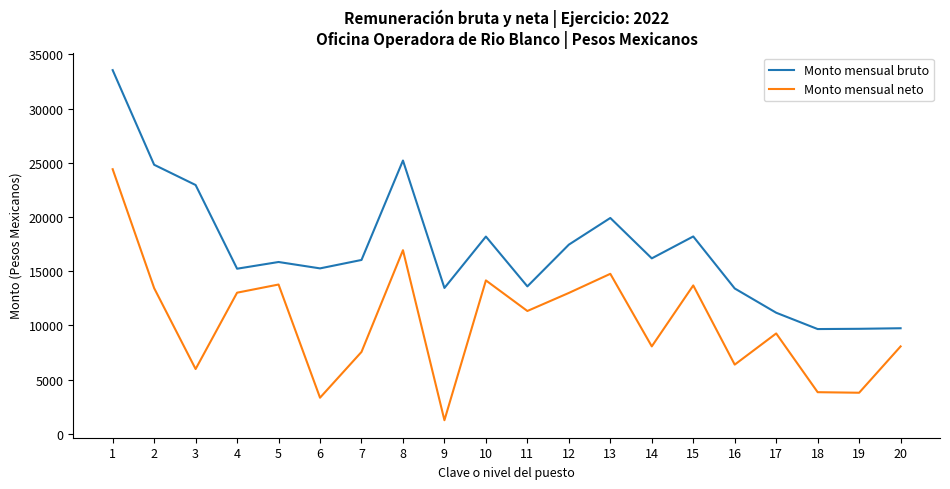

At 18, list the series in order from smallest to largest.

Monto mensual neto, Monto mensual bruto